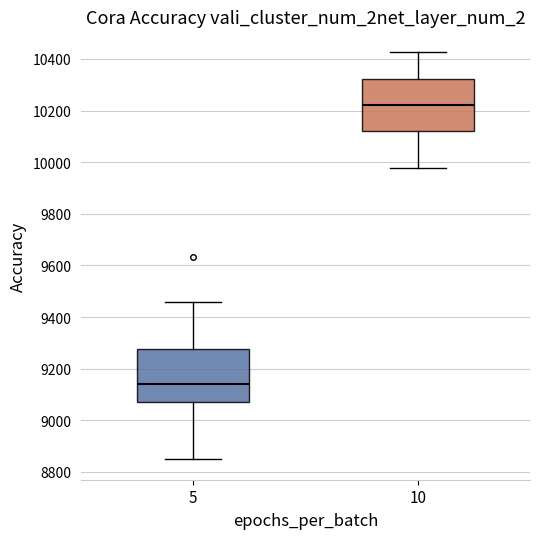

Reading left to right, transcribe this box plot: for each box, give where its median line is, the range the box spans, and where its two whiskers end, as read against the y-axis. The values are not printed on the chart, so give them approximately, as read against the axis.

5: median 9140, box 9080 to 9280, whiskers 8840 to 9460
10: median 10220, box 10120 to 10320, whiskers 9980 to 10420